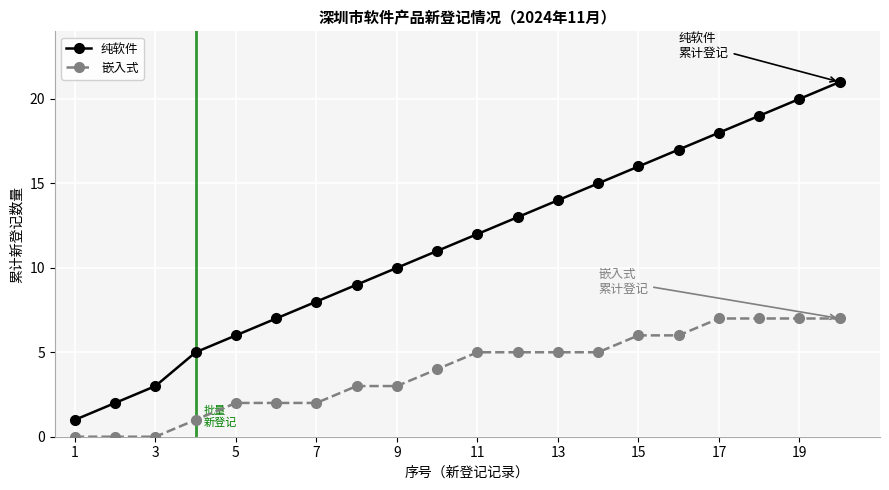

What is the value of the 嵌入式 point at the 9th from the left?

3